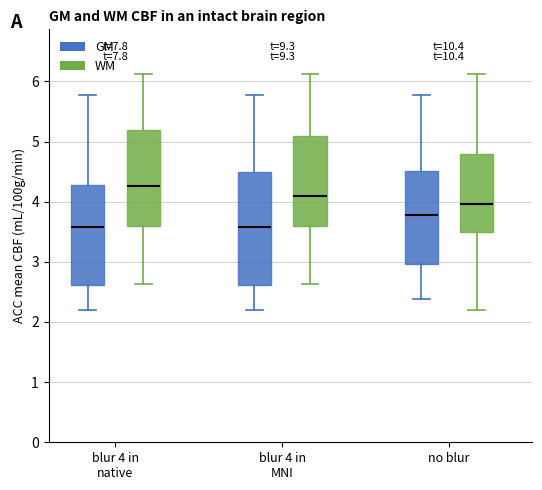

Where is the lower edge of the box for no blur (GM) on the y-axis? The values are not printed on the chart, so give them approximately, as read against the axis.

3.0